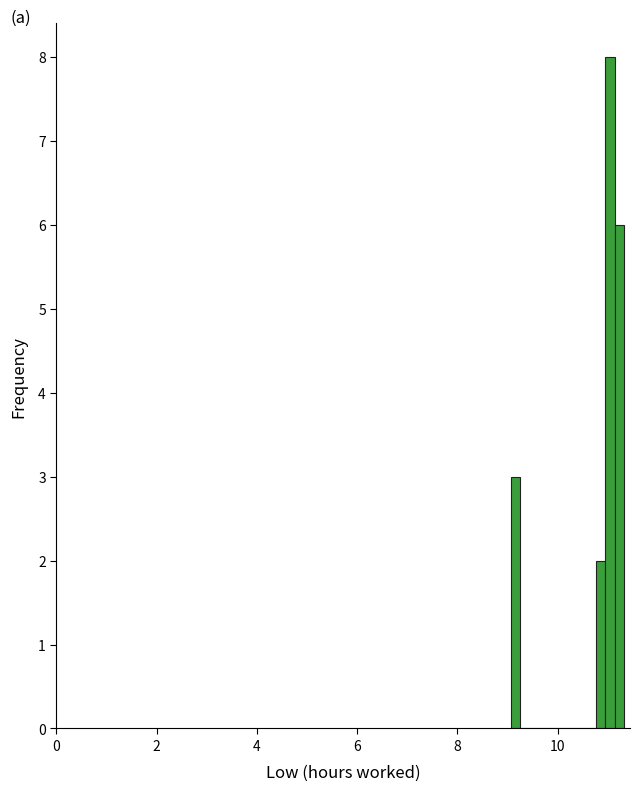

Read against the x-axis, roughly where is the centre of the tallest bar?

11.0